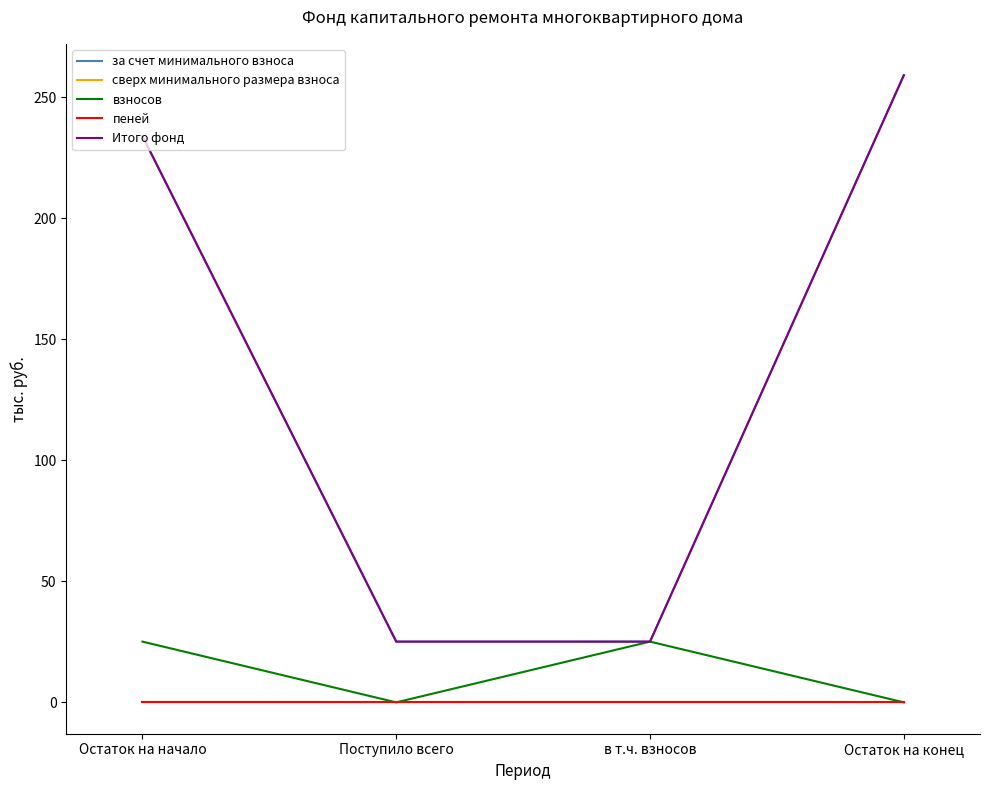

Which series has the largest total across all categories?

за счет минимального взноса